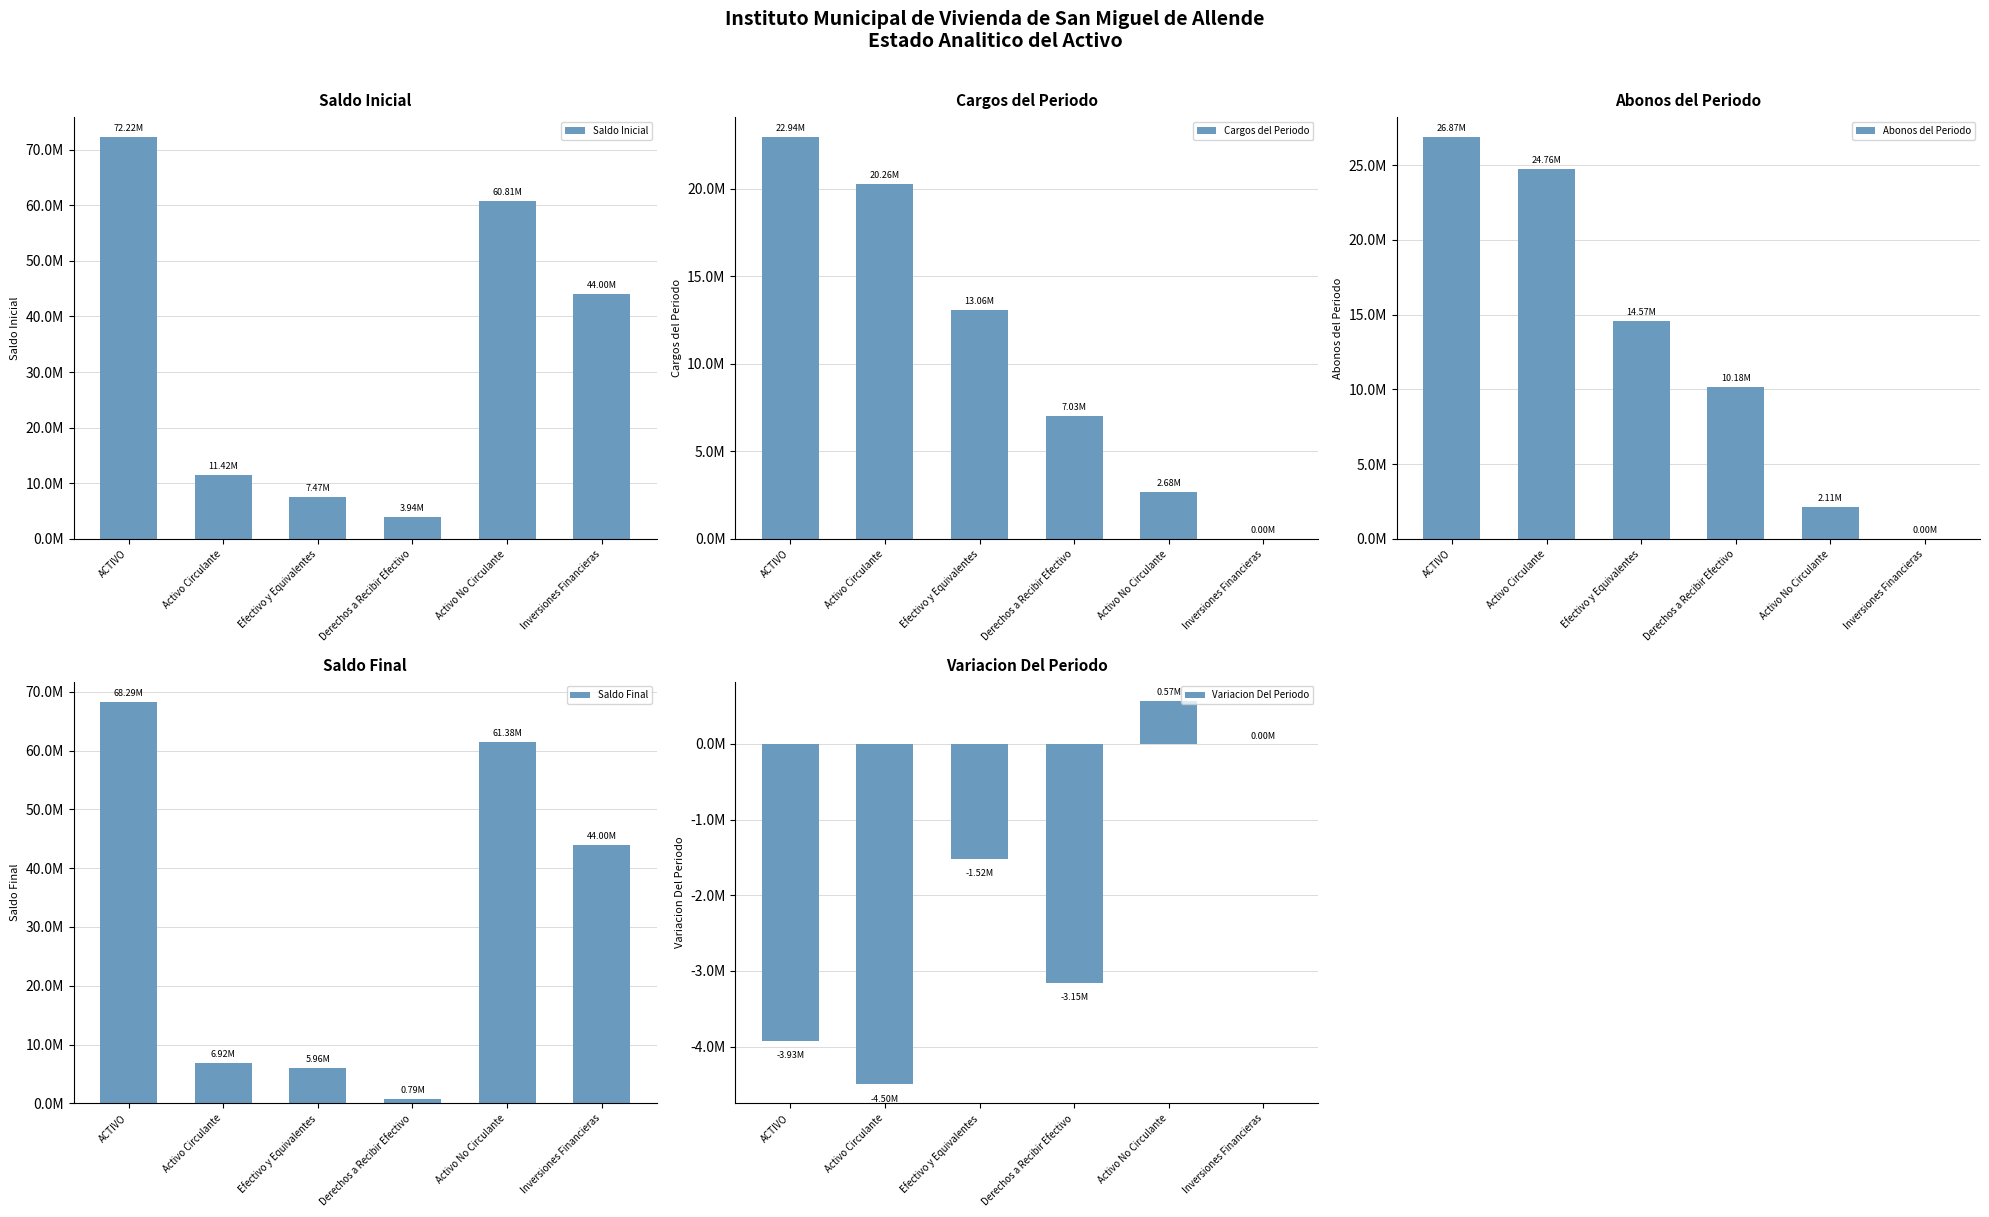

What is the label of the 2nd bar from the left?

Activo Circulante